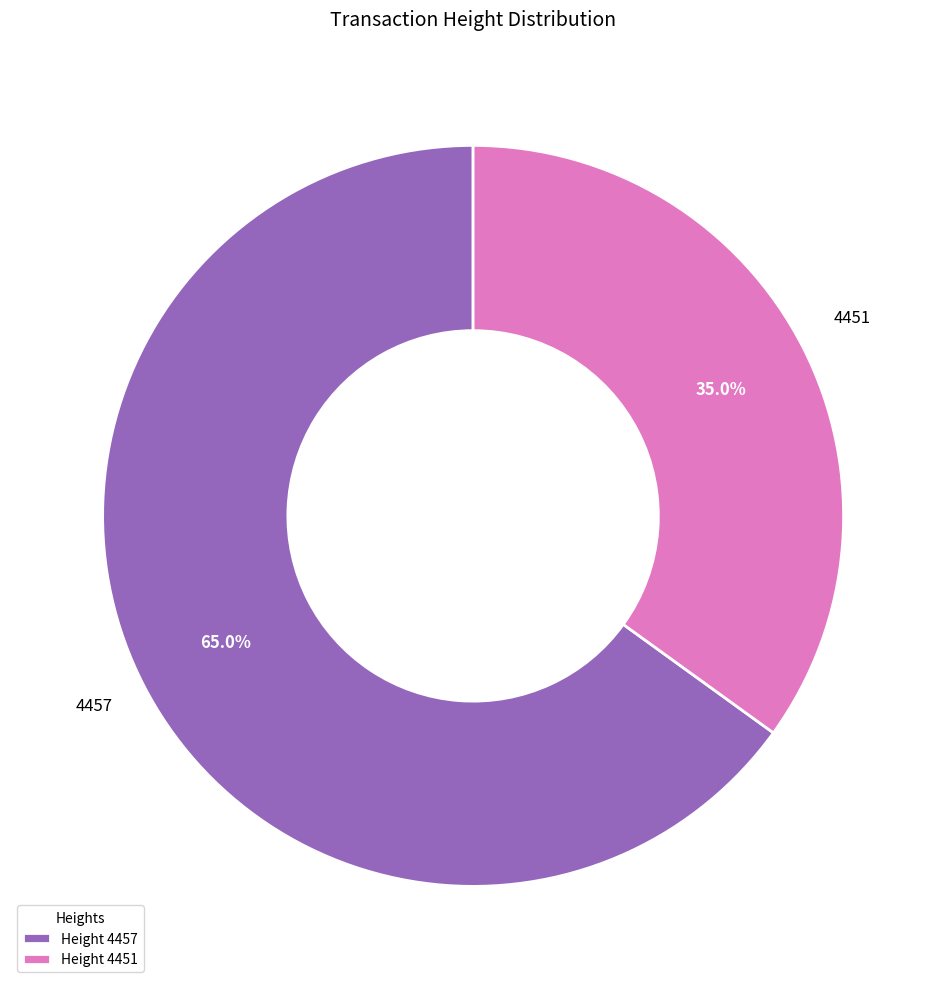

True or false: 4457 accounts for 59% of the total.

False